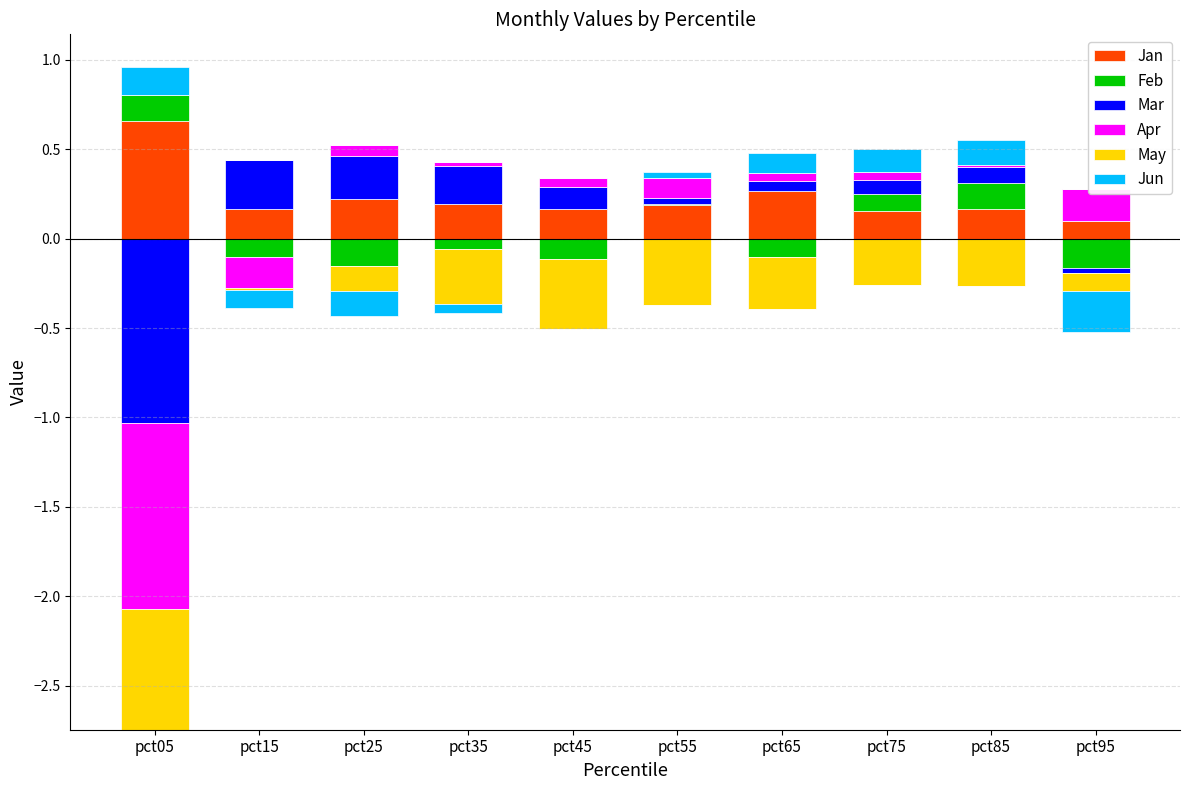

At how many categories does at least one series exceed 0?

10